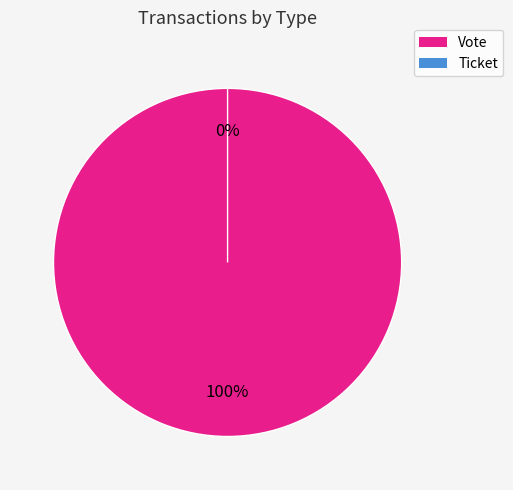

Combined, do Ticket and Vote account for over 50%?

Yes